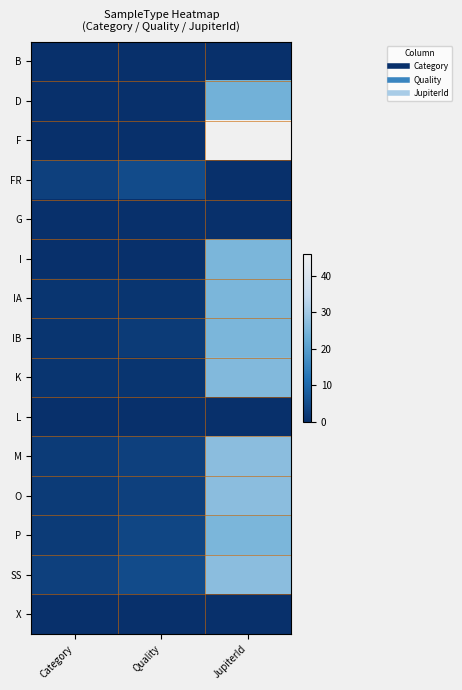

At which category is the sum across all series the highest?

JupiterId